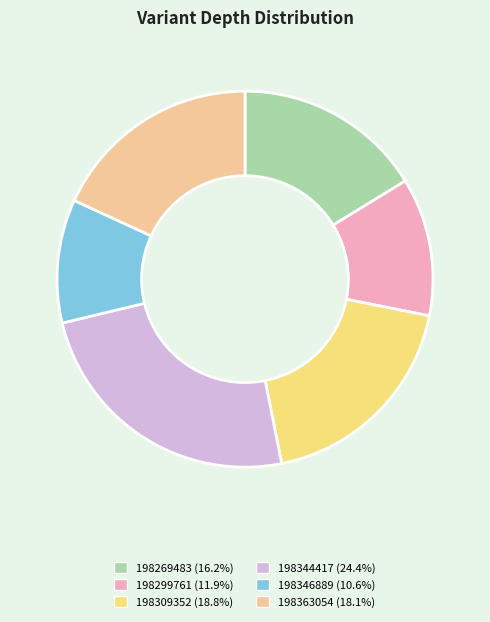

Does 198309352 account for over 50% of the chart?

No